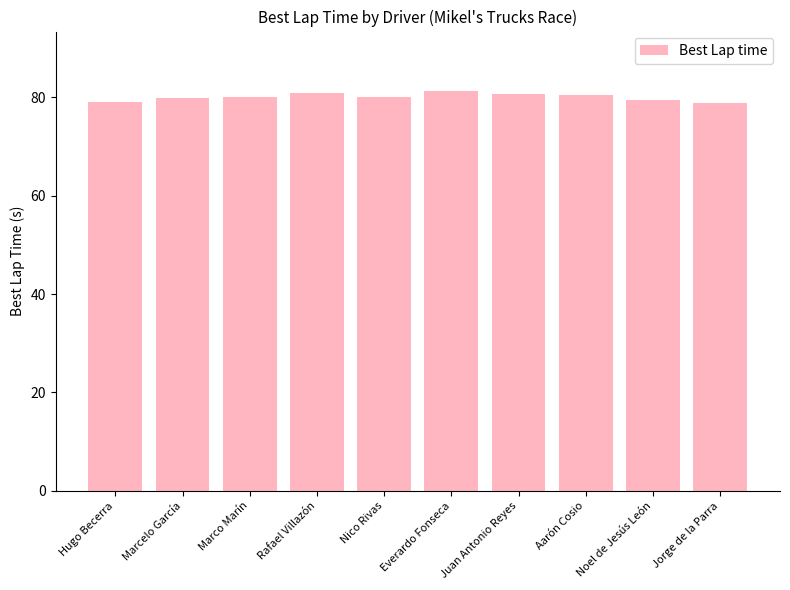

How many distinct data groups are displayed?

1